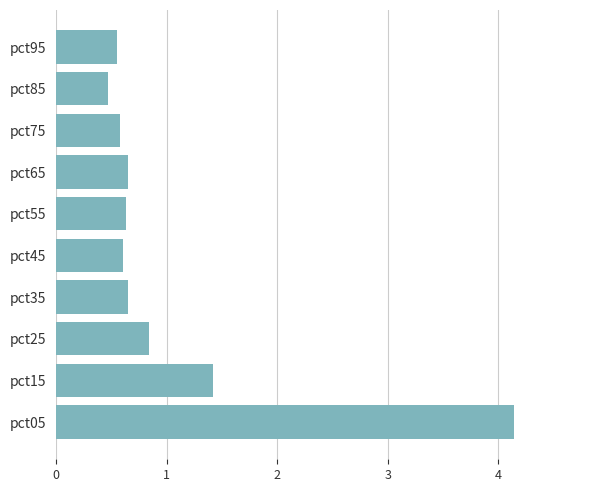

Which label corresponds to the smallest value in the chart?

pct85